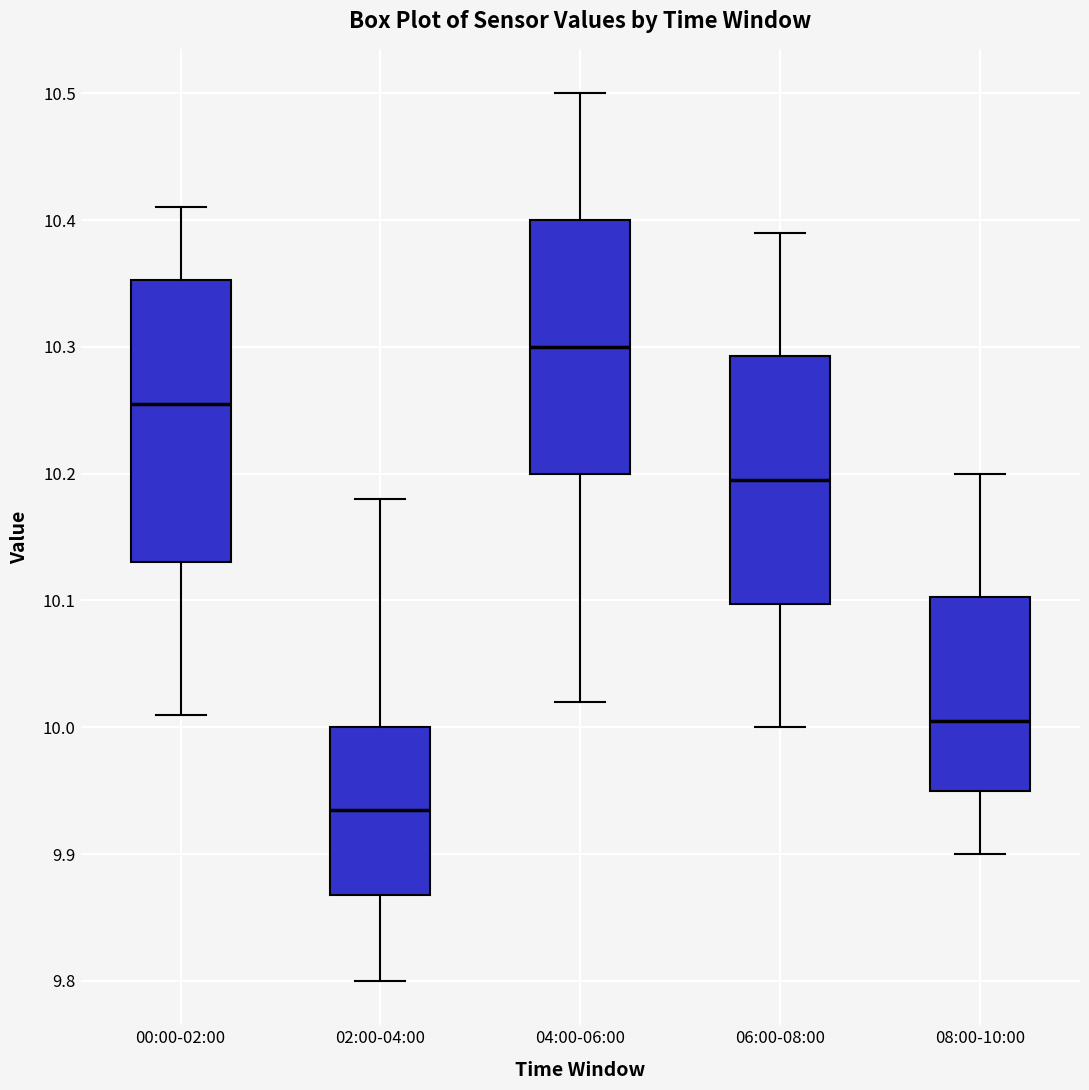

Which box is the tallest, from its lower edge to its upper edge?

00:00-02:00